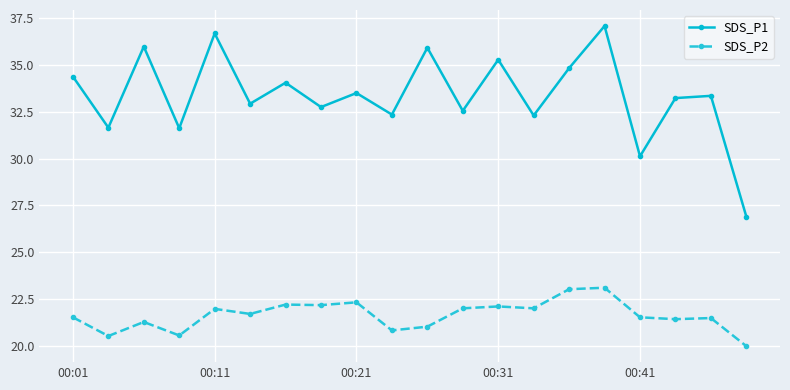

What is the value of the SDS_P2 point at the 2nd from the left?

20.5